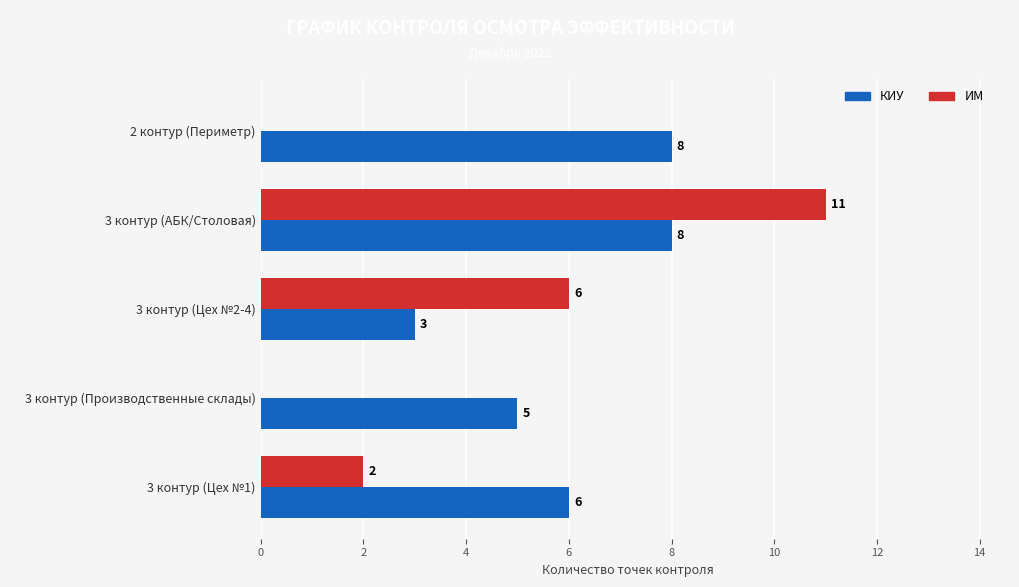

At which category is the sum across all series the highest?

3 контур (АБК/Столовая)